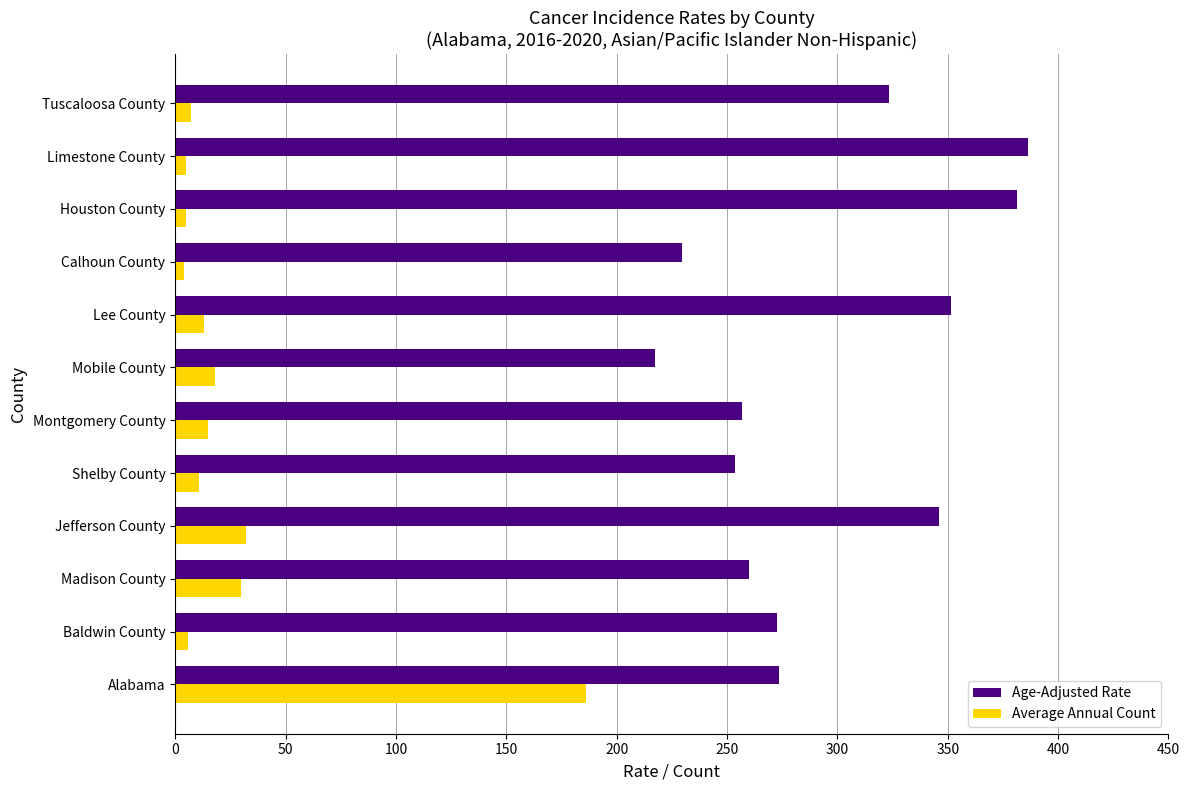

At which category is the sum across all series the highest?

Alabama